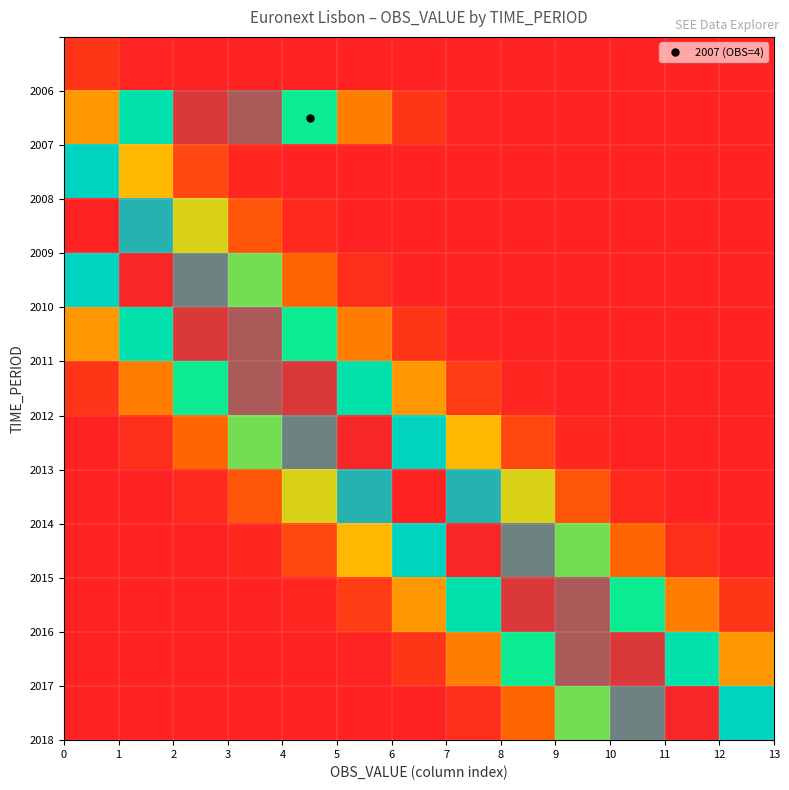

At how many categories does at least one series exceed 0?

13